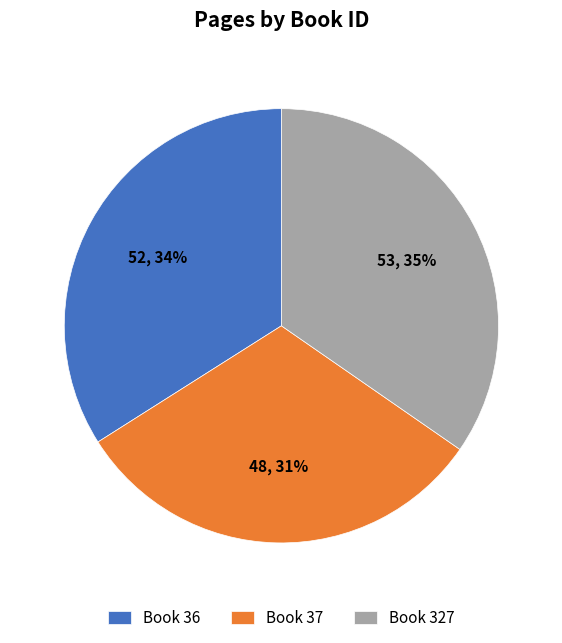

To the nearest percent, what percentage of the pie is Book 37?

31%